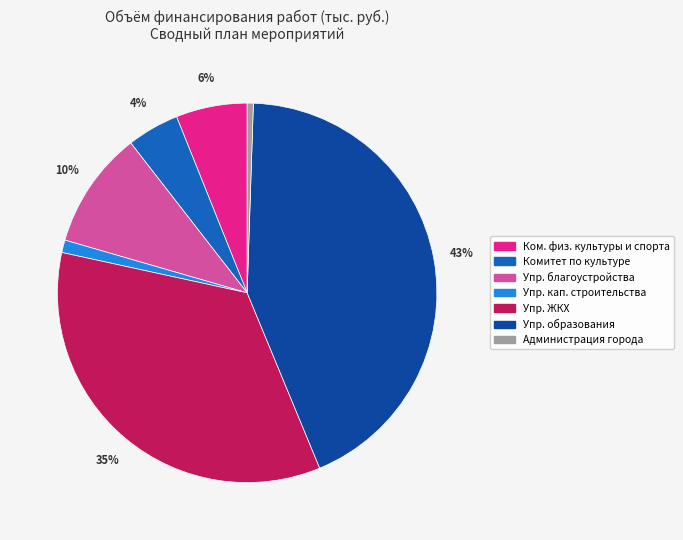

Do Администрация города and Упр. ЖКХ together represent more than half of the pie?

No